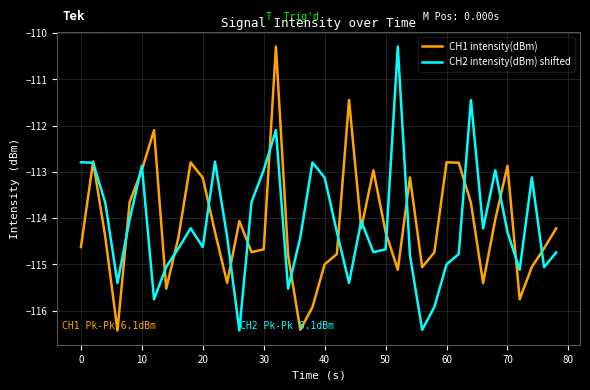

What is the minimum value shown in the chart?

-116.4